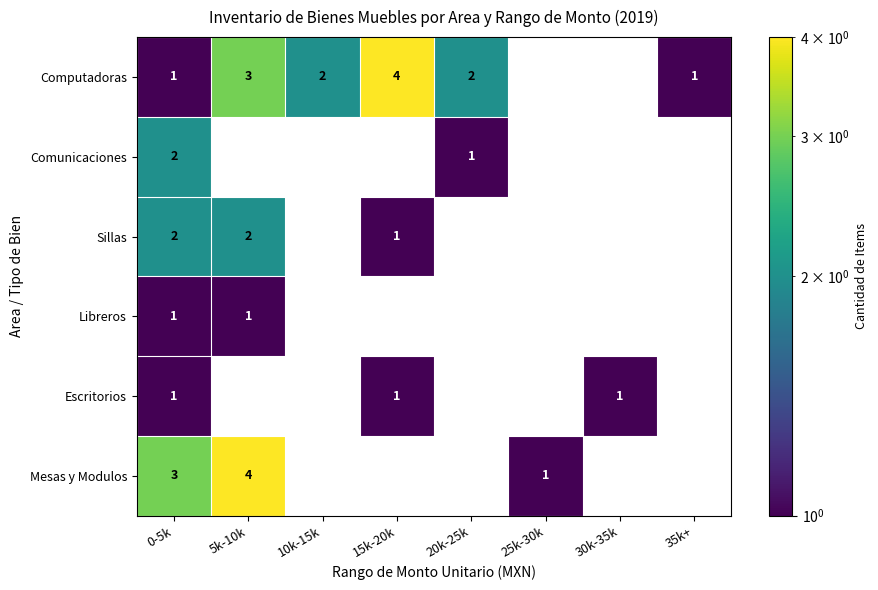

The Comunicaciones series shows 1 at 20k-25k. True or false?

True